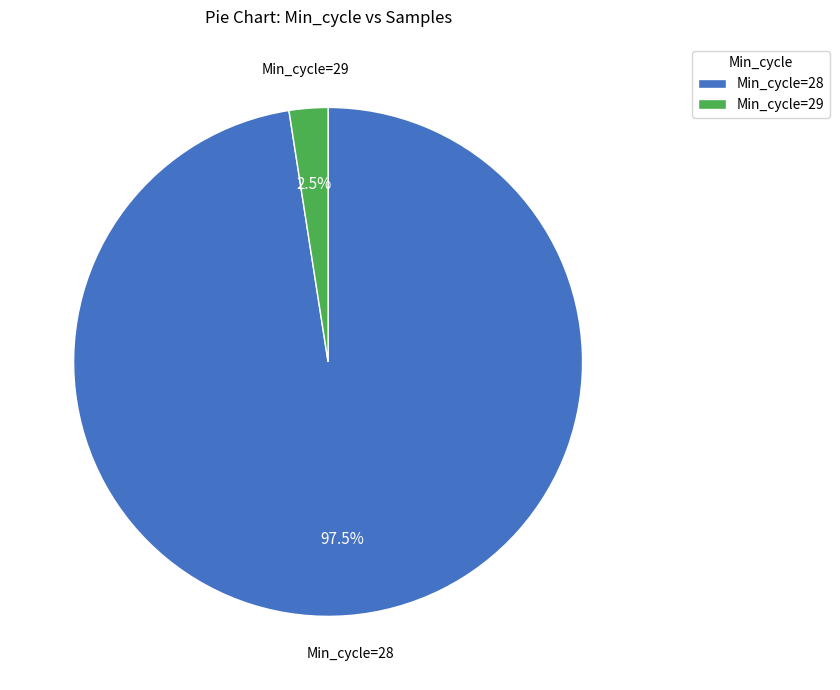

Rank the categories by value from highest to lowest.

Min_cycle=28, Min_cycle=29